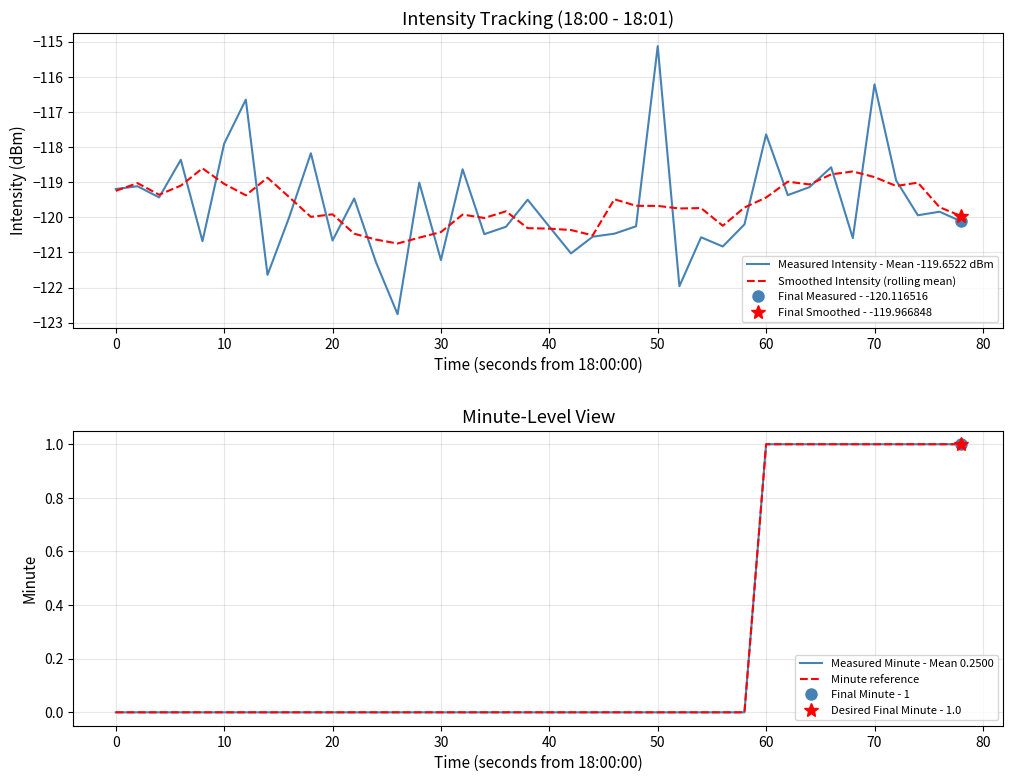

Count the number of categories in the chart.

40